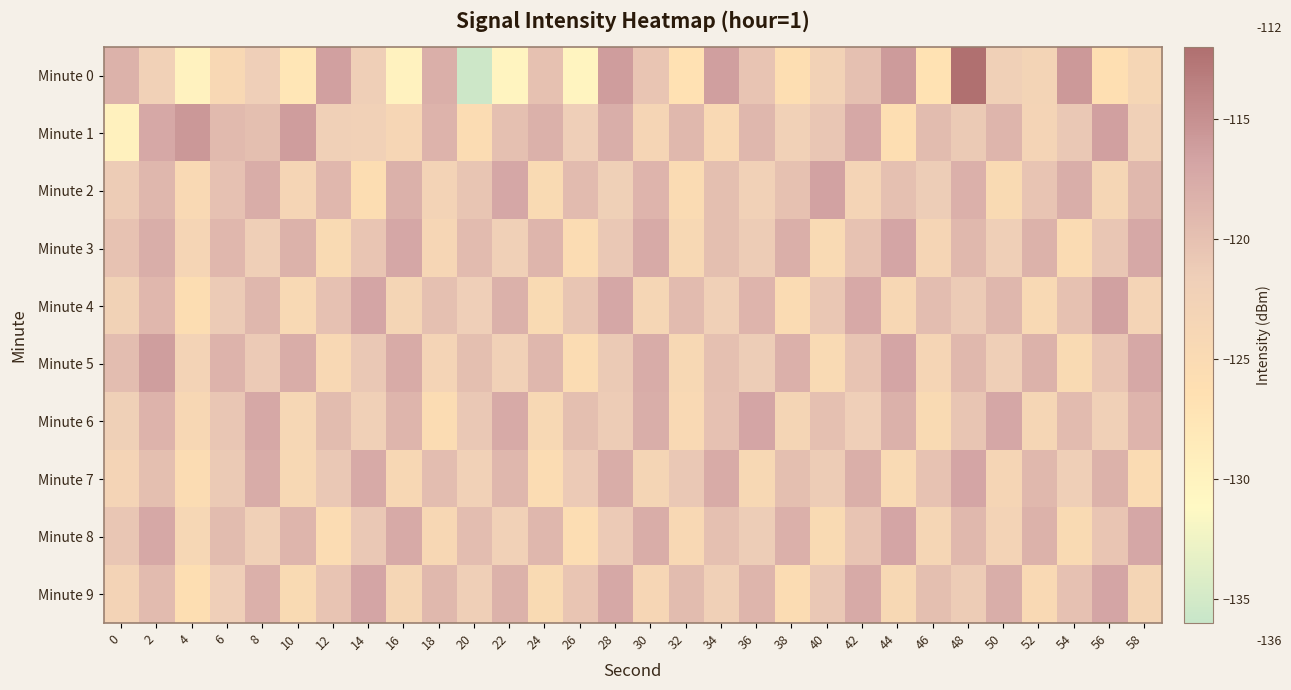

Which category has the highest value across all series?

48